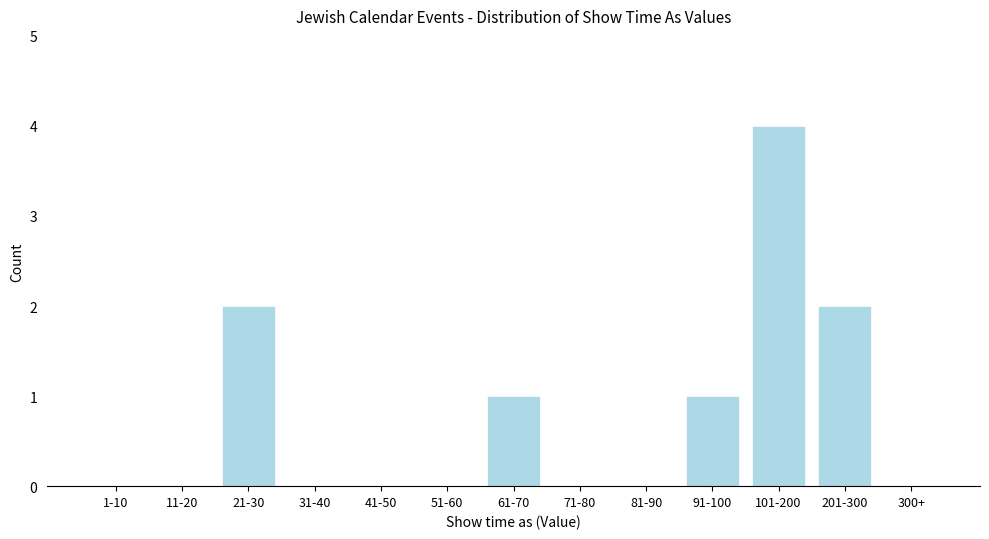

Reading left to right, transcribe all the data shown in this chart.

1-10=0	11-20=0	21-30=2	31-40=0	41-50=0	51-60=0	61-70=1	71-80=0	81-90=0	91-100=1	101-200=4	201-300=2	300+=0